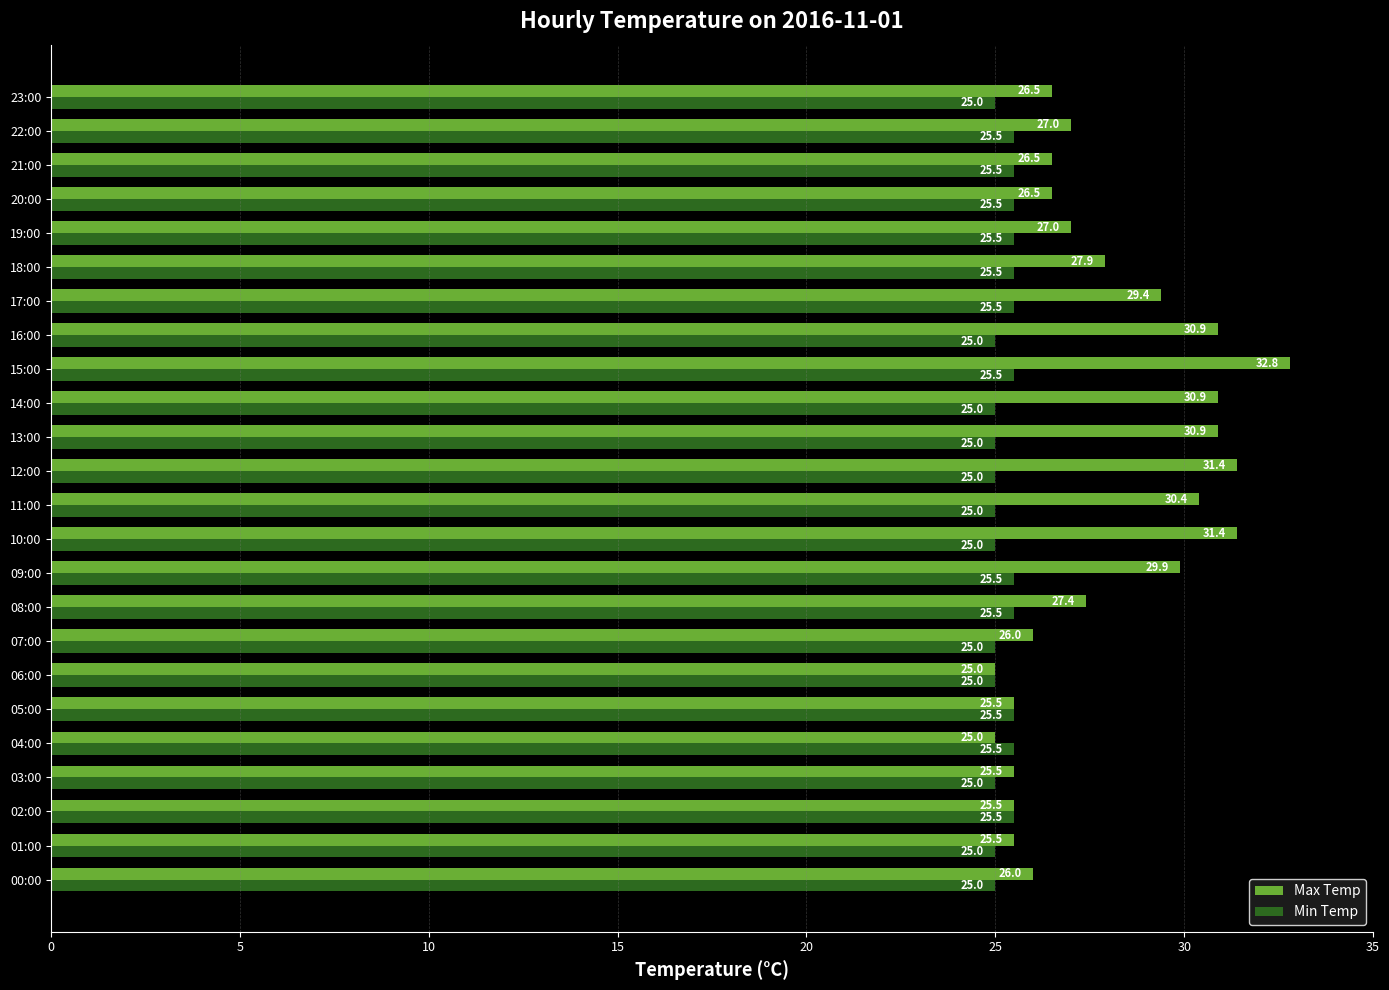

Where is Max Temp nearest to the value 28?

18:00